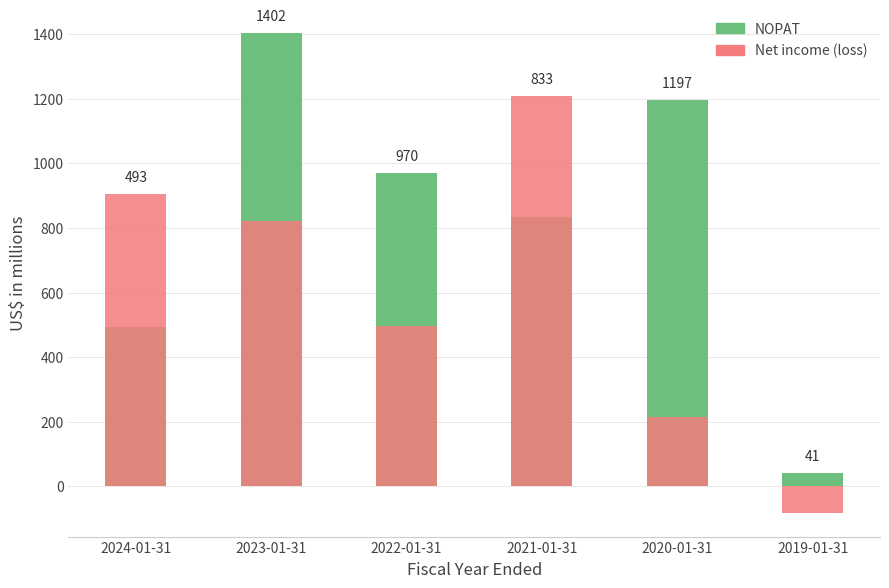

Is the value of NOPAT at 2022-01-31 greater than the value of Net income (loss) at 2022-01-31?

Yes